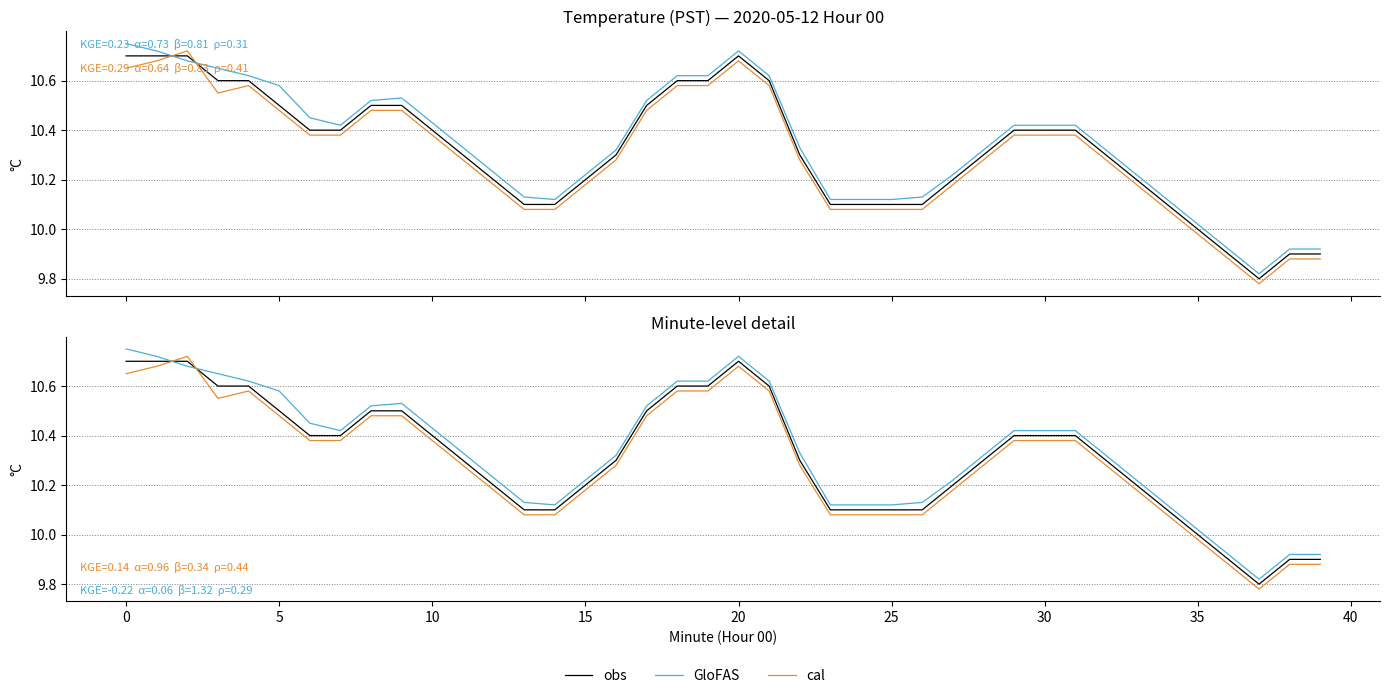

Where is GloFAS nearest to the value 10?

35